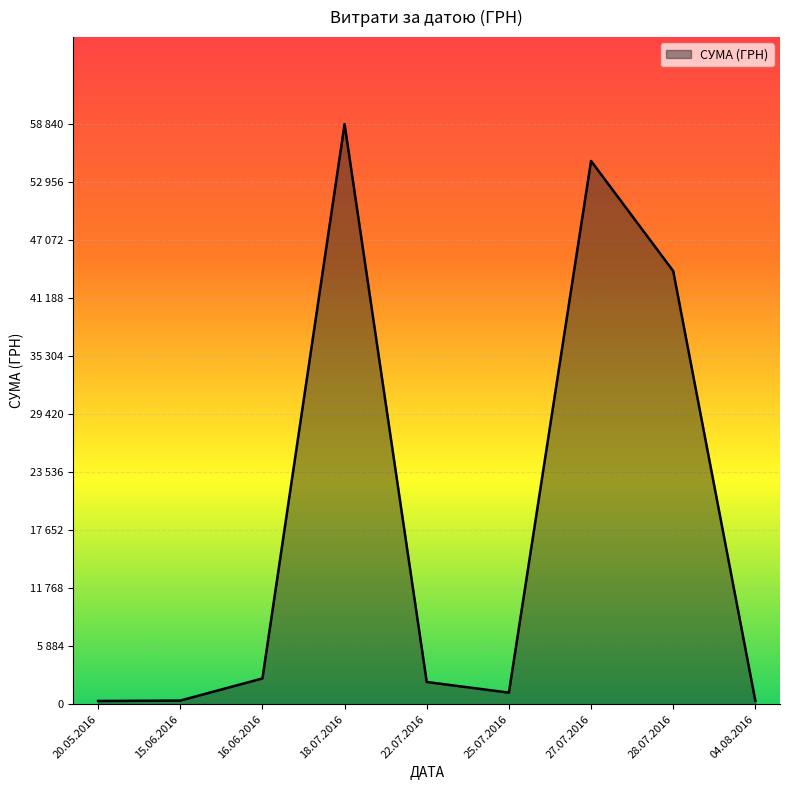

Does the chart display data point markers on the line(s)?

No